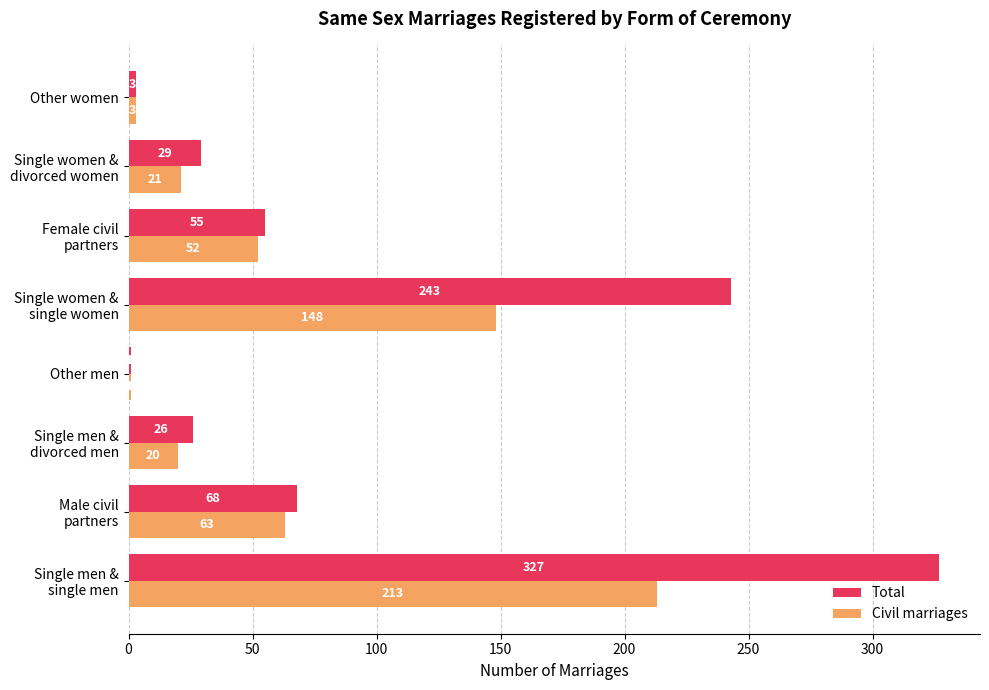

The value of Total at Other men is 1. True or false?

True